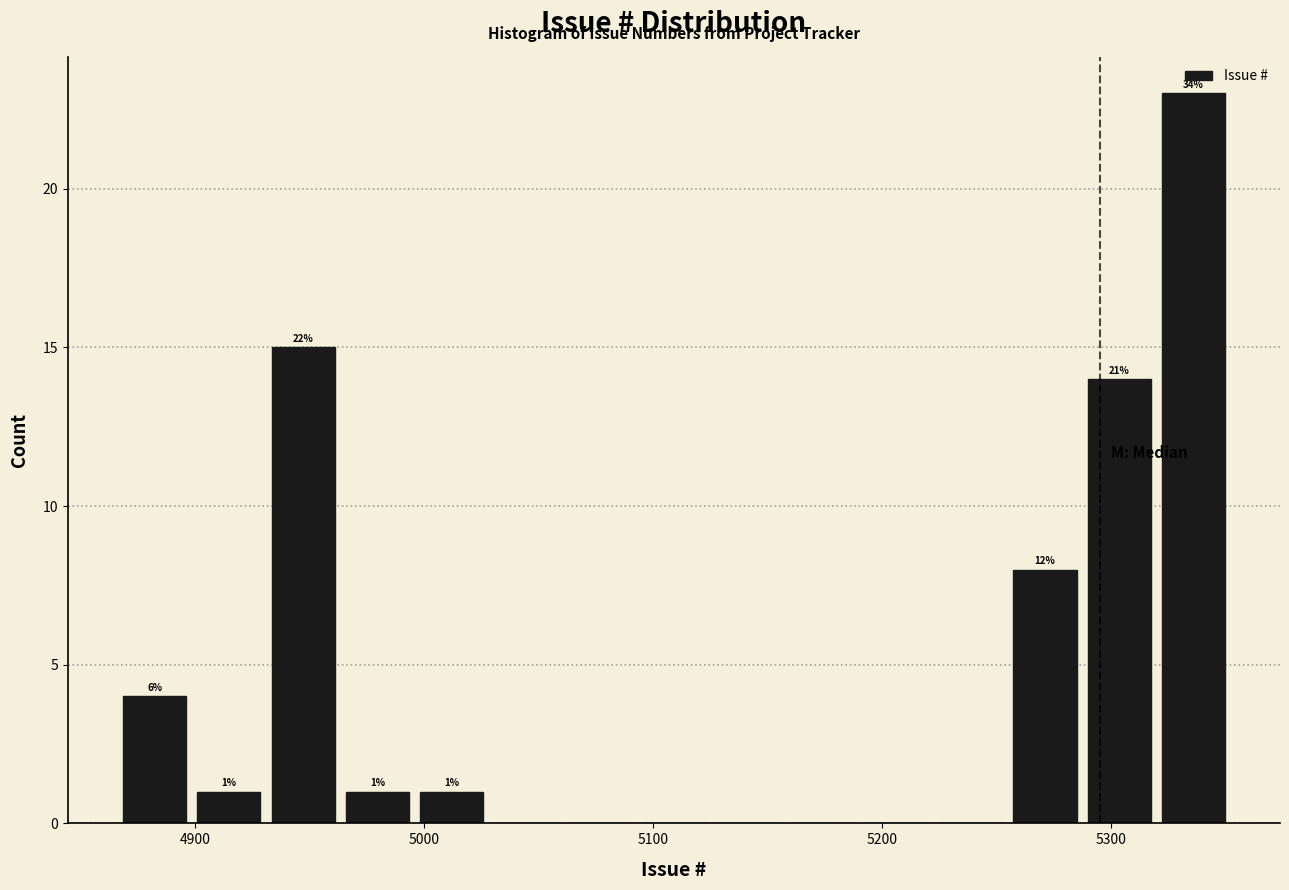

Around what value on the x-axis is the tallest bar? Give the approximate position of its centre, as read against the axis.

5340